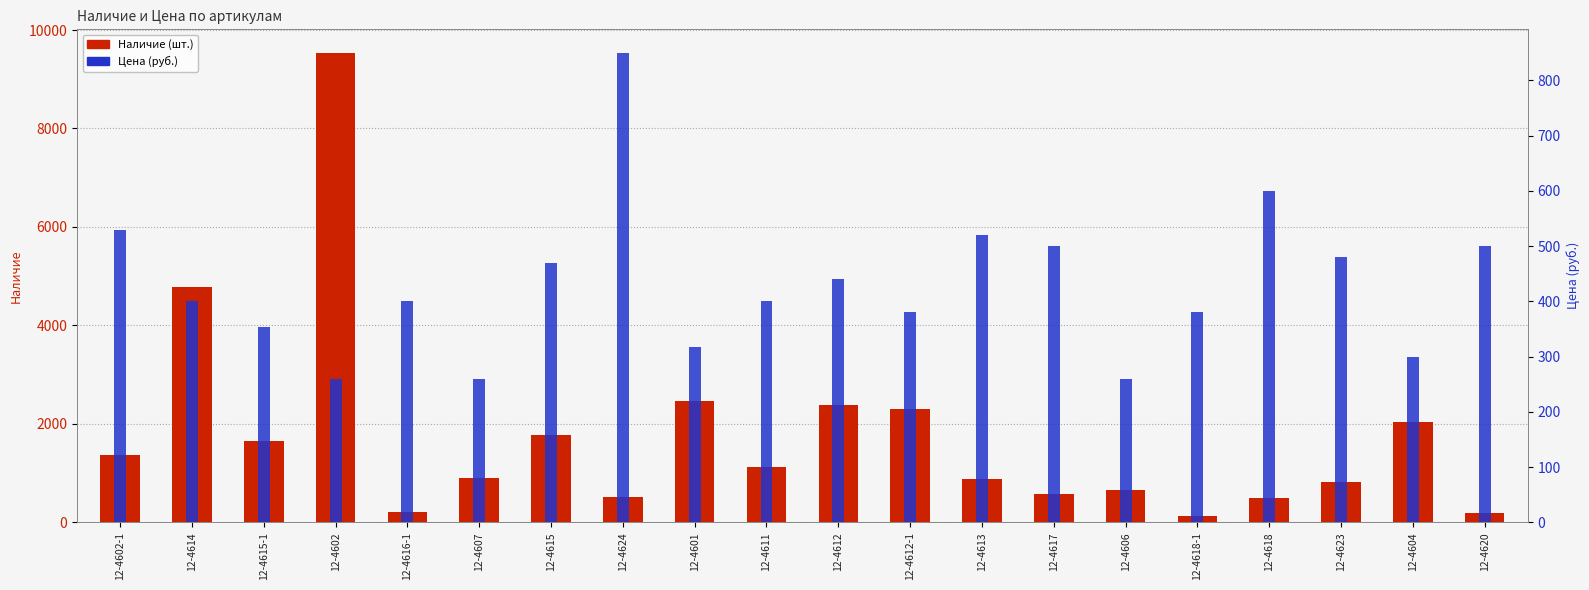

What is the minimum value for Цена?

260